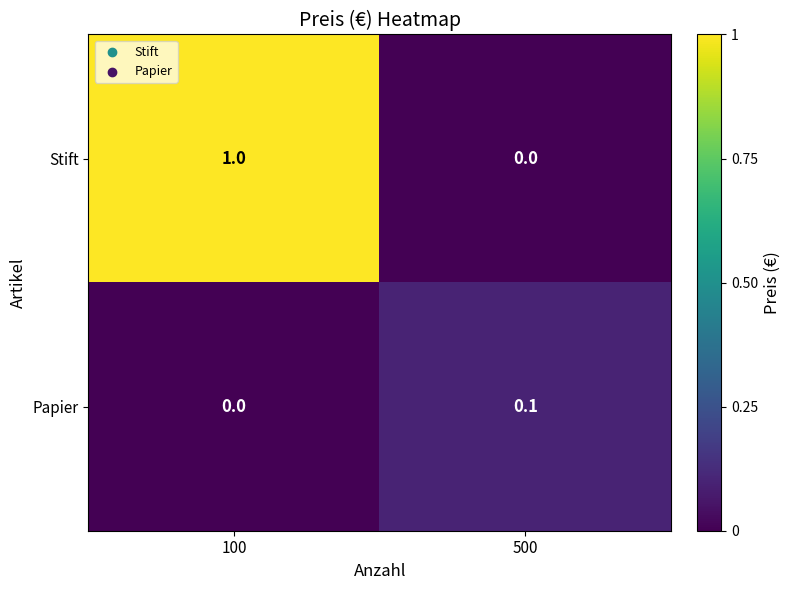

Which label corresponds to the largest value in the chart?

100